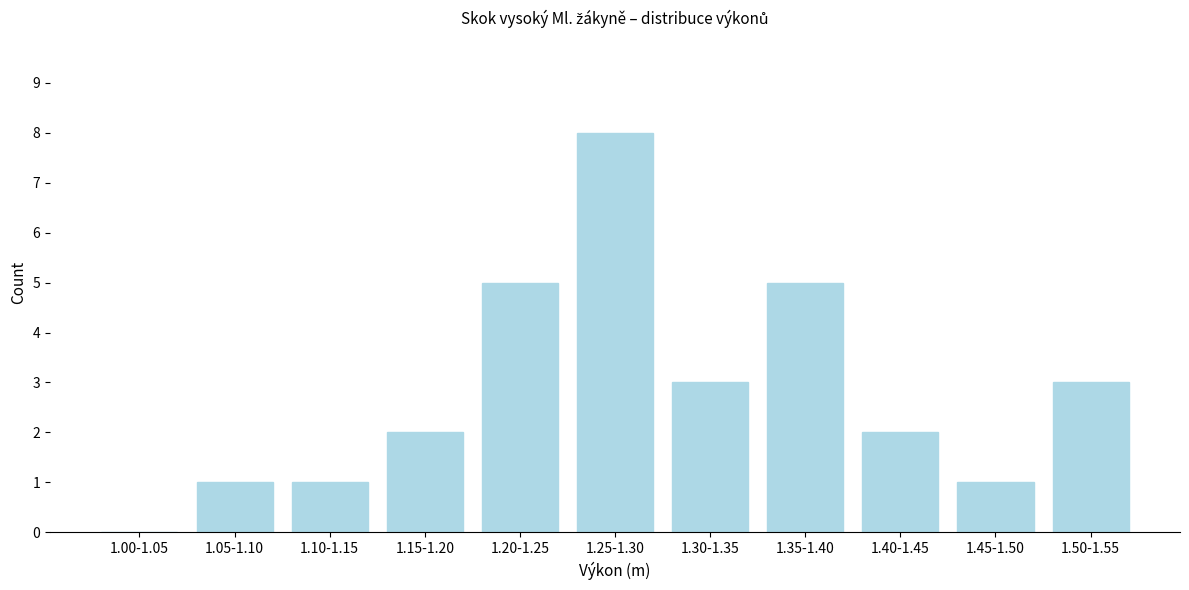

Reading left to right, extract all data points from this chart.

1.00-1.05=0	1.05-1.10=1	1.10-1.15=1	1.15-1.20=2	1.20-1.25=5	1.25-1.30=8	1.30-1.35=3	1.35-1.40=5	1.40-1.45=2	1.45-1.50=1	1.50-1.55=3